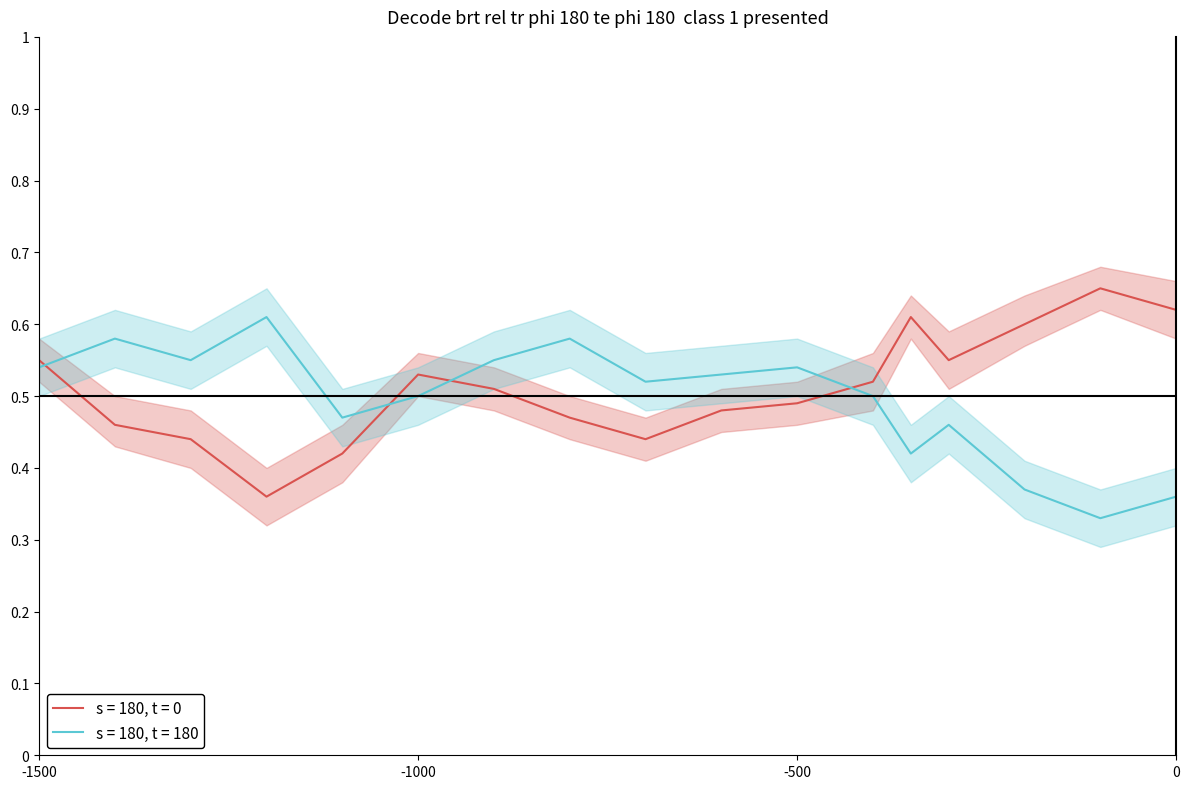

True or false: s = 180, t = 180 has a value of 0.8 at 4.

False